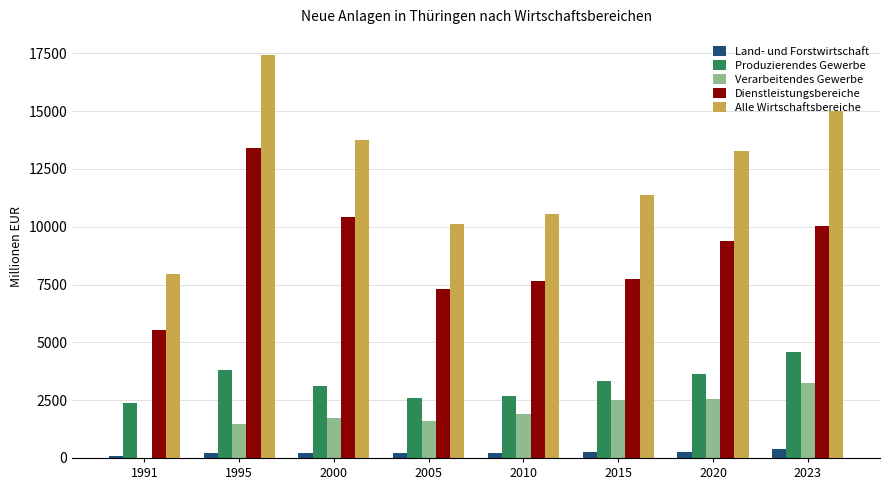

What is the average value of the Alle Wirtschaftsbereiche series?

12424